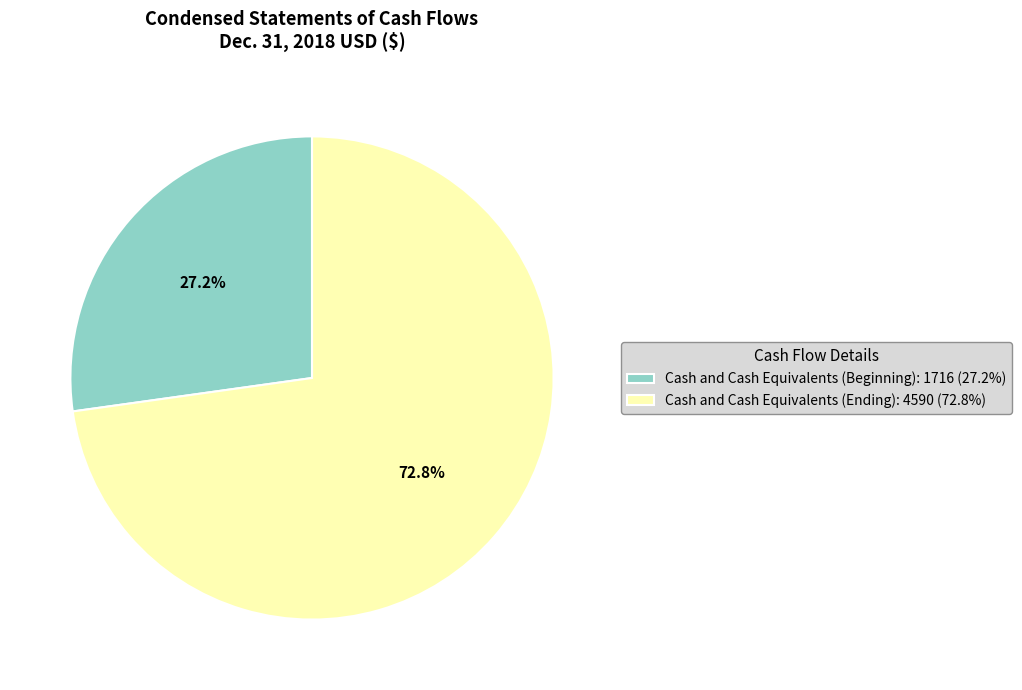

What is the ratio of the value at Cash and Cash Equivalents (Ending) to the value at Cash and Cash Equivalents (Beginning)?

2.7